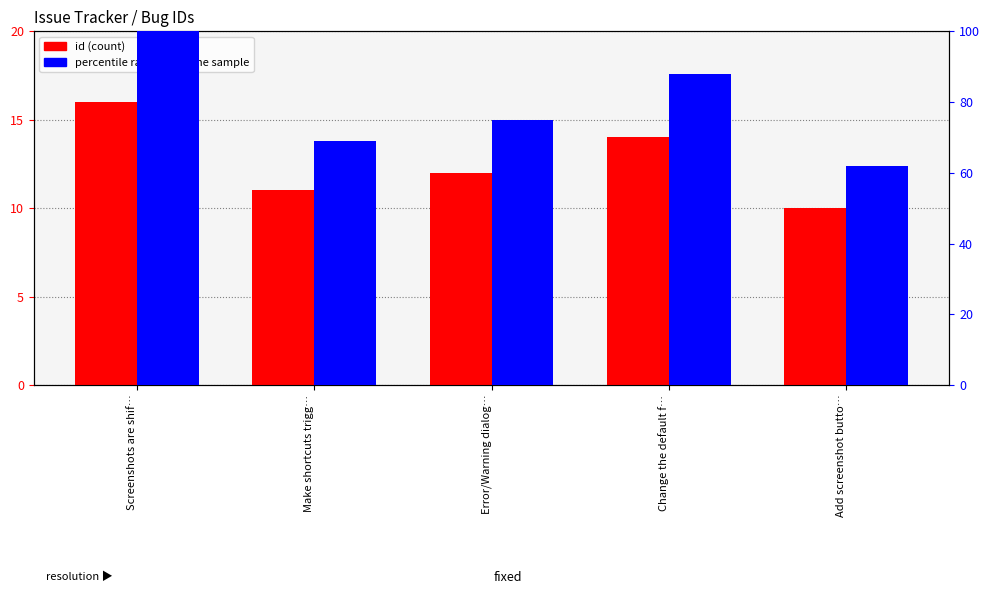

Where is percentile rank within the sample nearest to the value 81?

Error/Warning dialog…